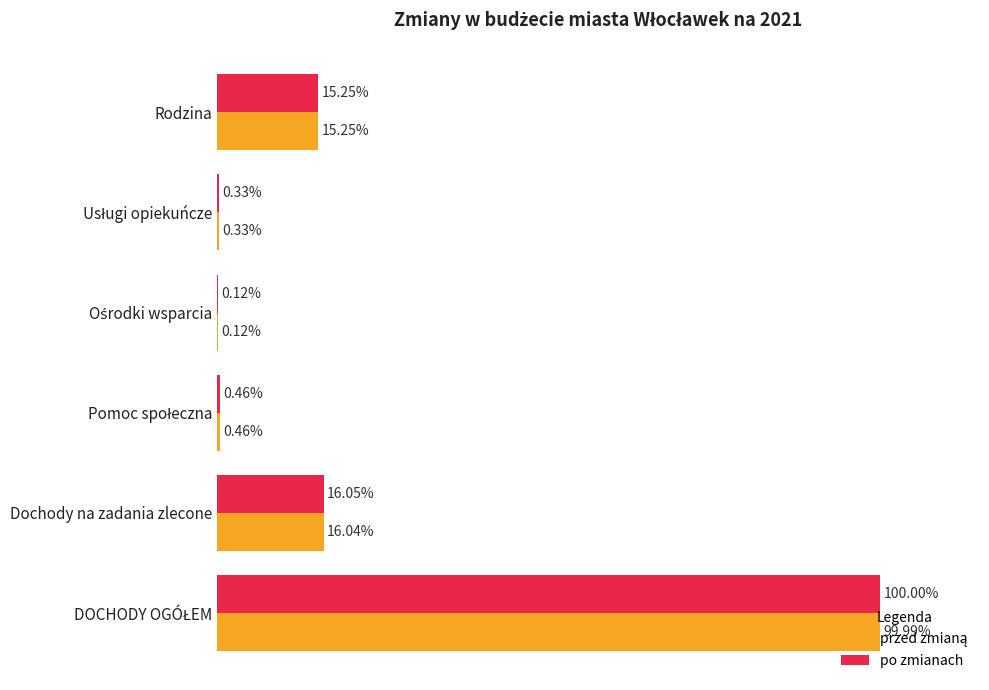

Which series has the largest total across all categories?

po zmianach